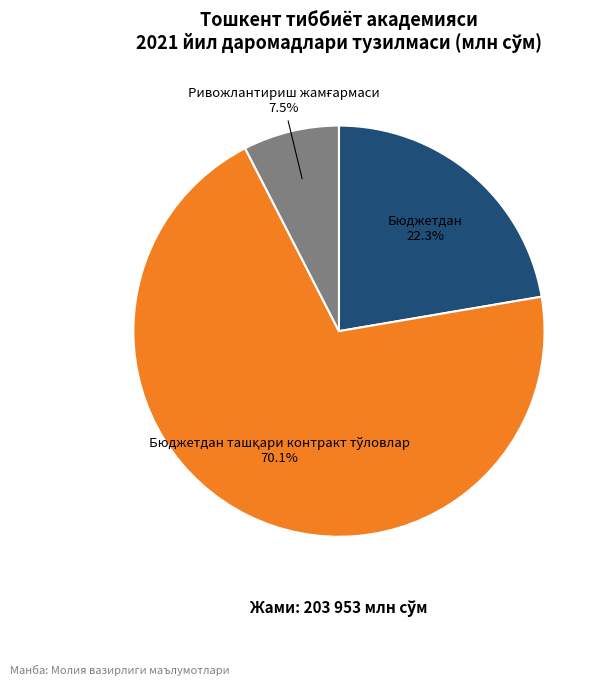

Is there a majority slice in this chart?

Yes